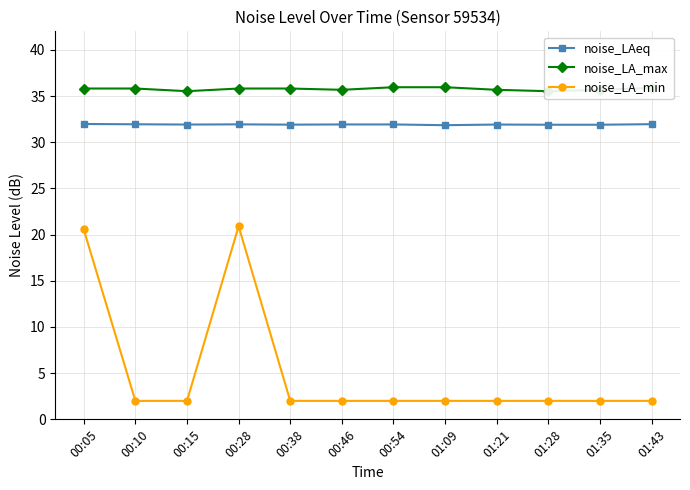

Reading left to right, what are all the values shown in this chart?

noise_LAeq: 32.0	31.9	31.9	31.9	31.9	31.9	31.9	31.8	31.9	31.9	31.9	31.9
noise_LA_max: 35.8	35.8	35.5	35.8	35.8	35.7	36.0	36.0	35.7	35.5	35.7	35.9
noise_LA_min: 20.6	2.0	2.0	20.9	2.0	2.0	2.0	2.0	2.0	2.0	2.0	2.0